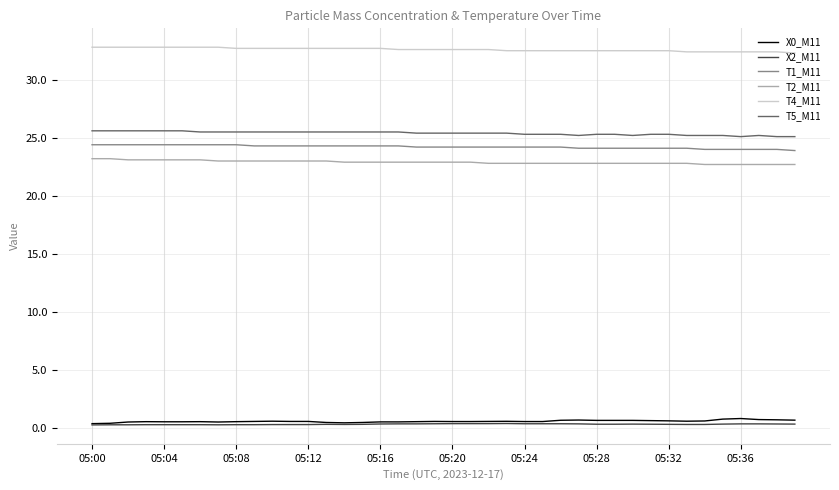

True or false: T4_M11 and X0_M11 cross at least once.

False